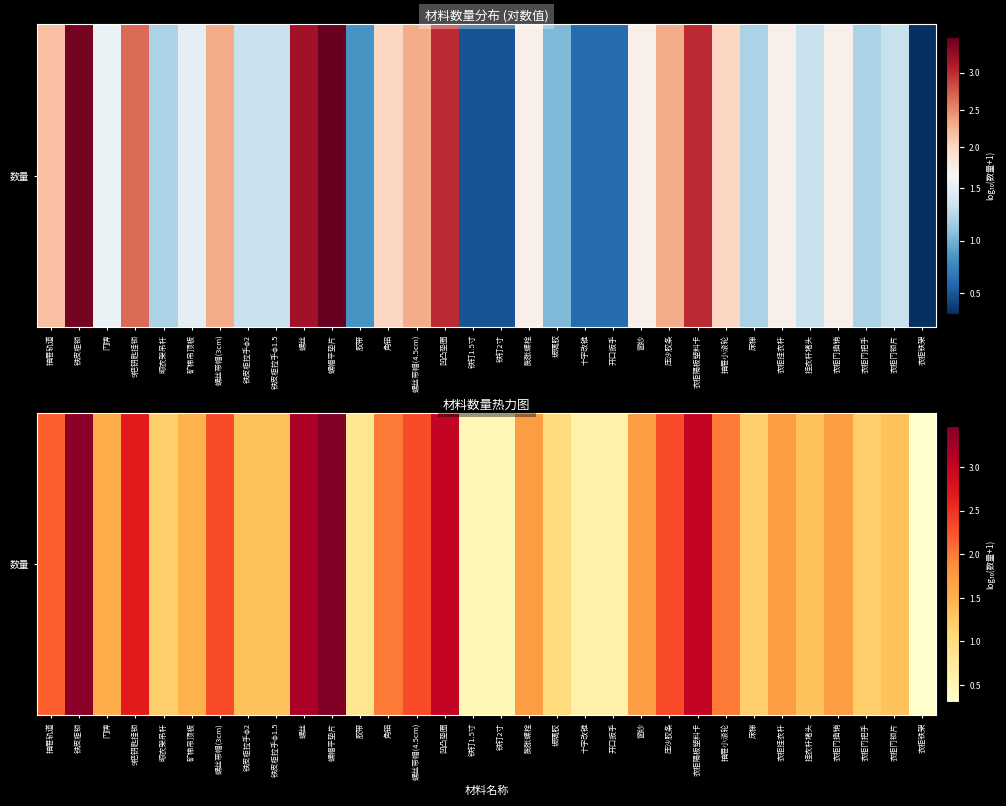

Reading right to left, extract all data points from this chart.

0.3	1.3	1.2	1.7	1.3	1.7	1.2	2.0	3.0	2.3	1.7	0.6	0.6	1.0	1.7	0.5	0.5	3.0	2.3	2.0	0.8	3.5	3.2	1.3	1.3	2.3	1.5	1.2	2.7	1.5	3.4	2.2